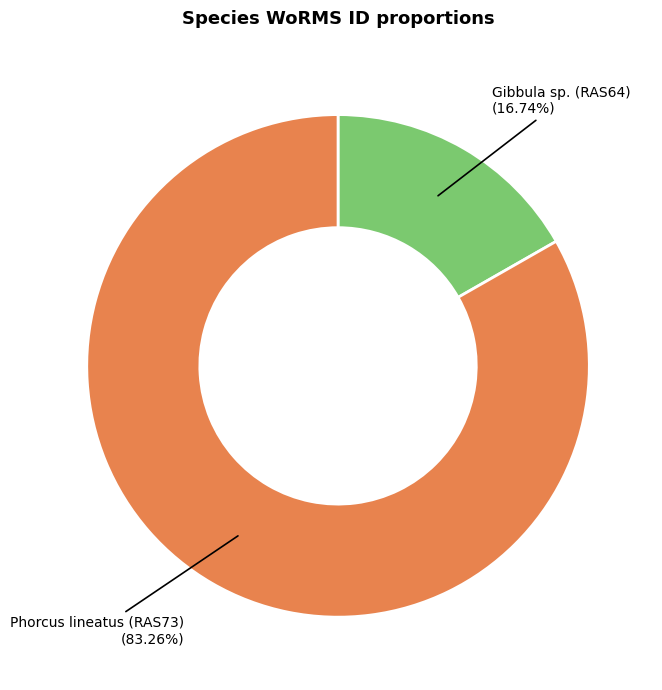

Is there a majority slice in this chart?

Yes